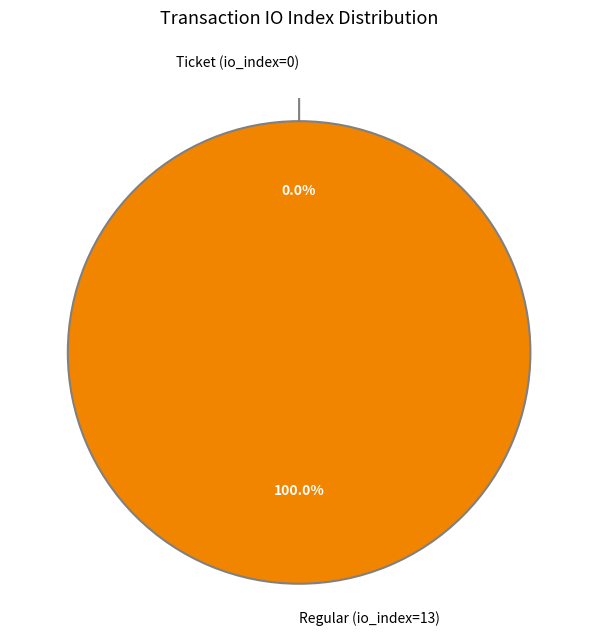

The Regular (io_index=13) slice represents 100% of the pie. True or false?

True